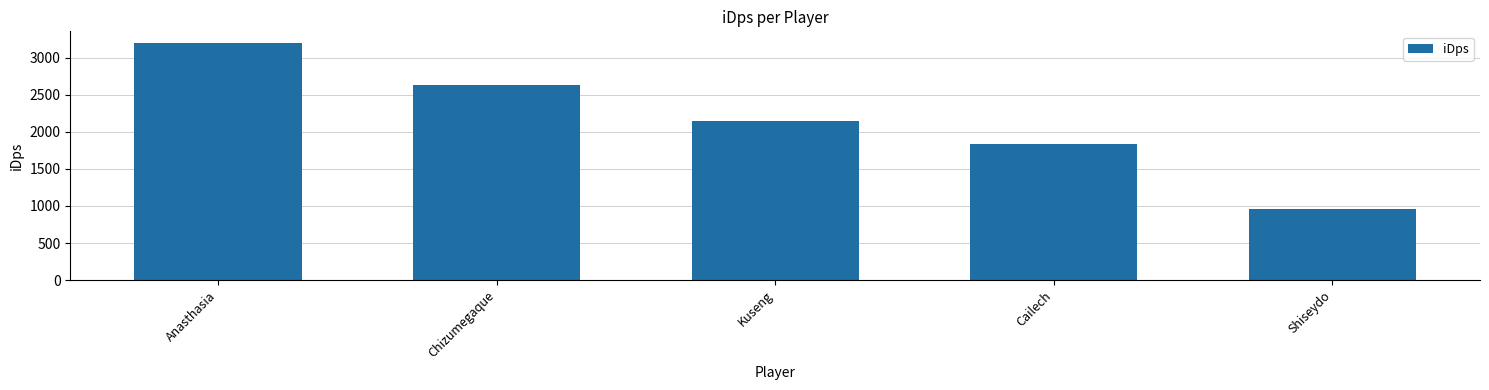

Rank the categories by value from highest to lowest.

Anasthasia, Chizumegaque, Kuseng, Cailech, Shiseydo